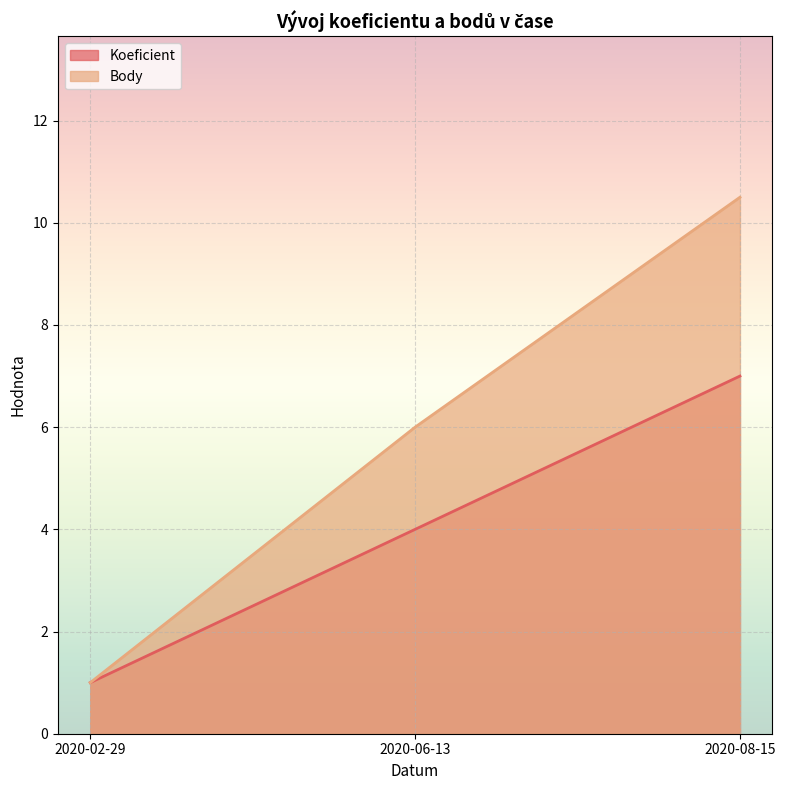

Rank the series by their average value, from lowest to highest.

Koeficient, Body